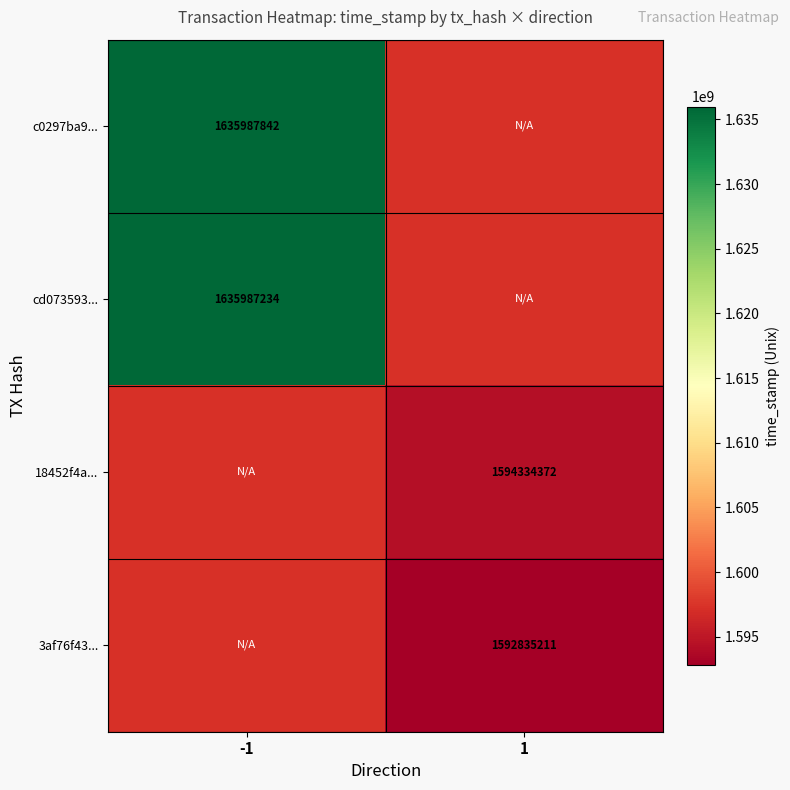

The value of c0297ba9... at -1 is 2161295956. True or false?

False